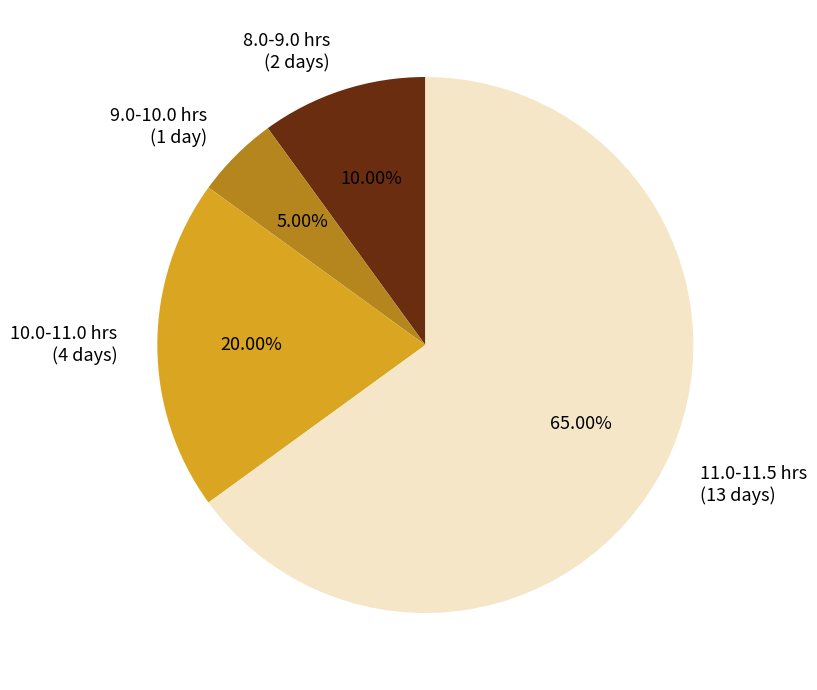

Is there a majority slice in this chart?

Yes